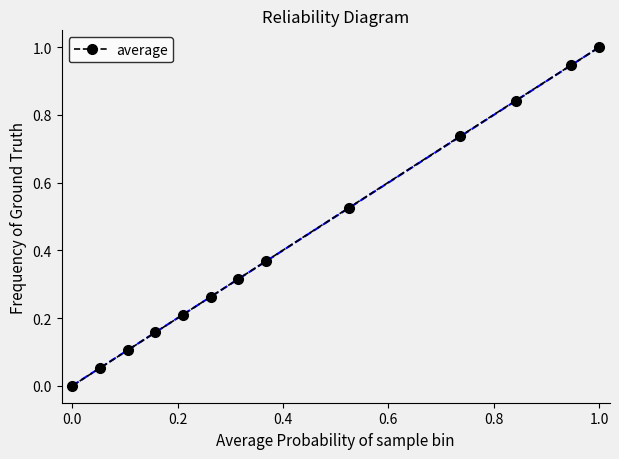

True or false: there are more than 1 points higher than both neighbors.

False